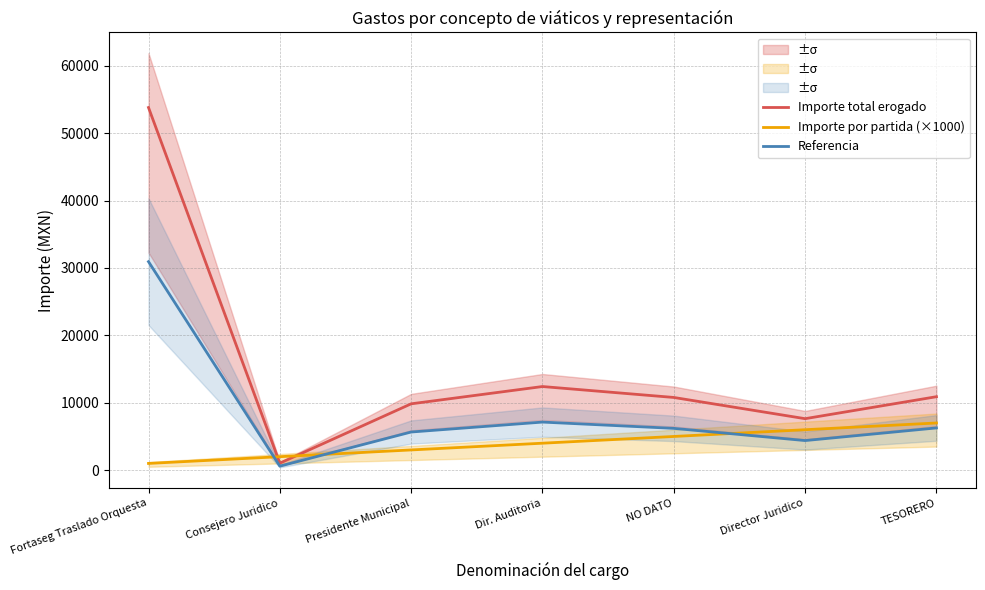

What position from the left is Director Juridico?

6